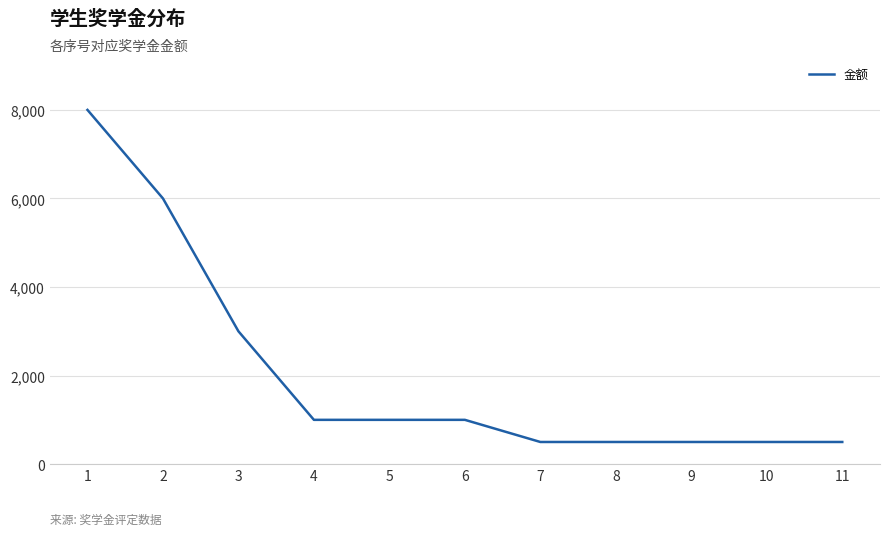

What is the maximum value shown in the chart?

8000